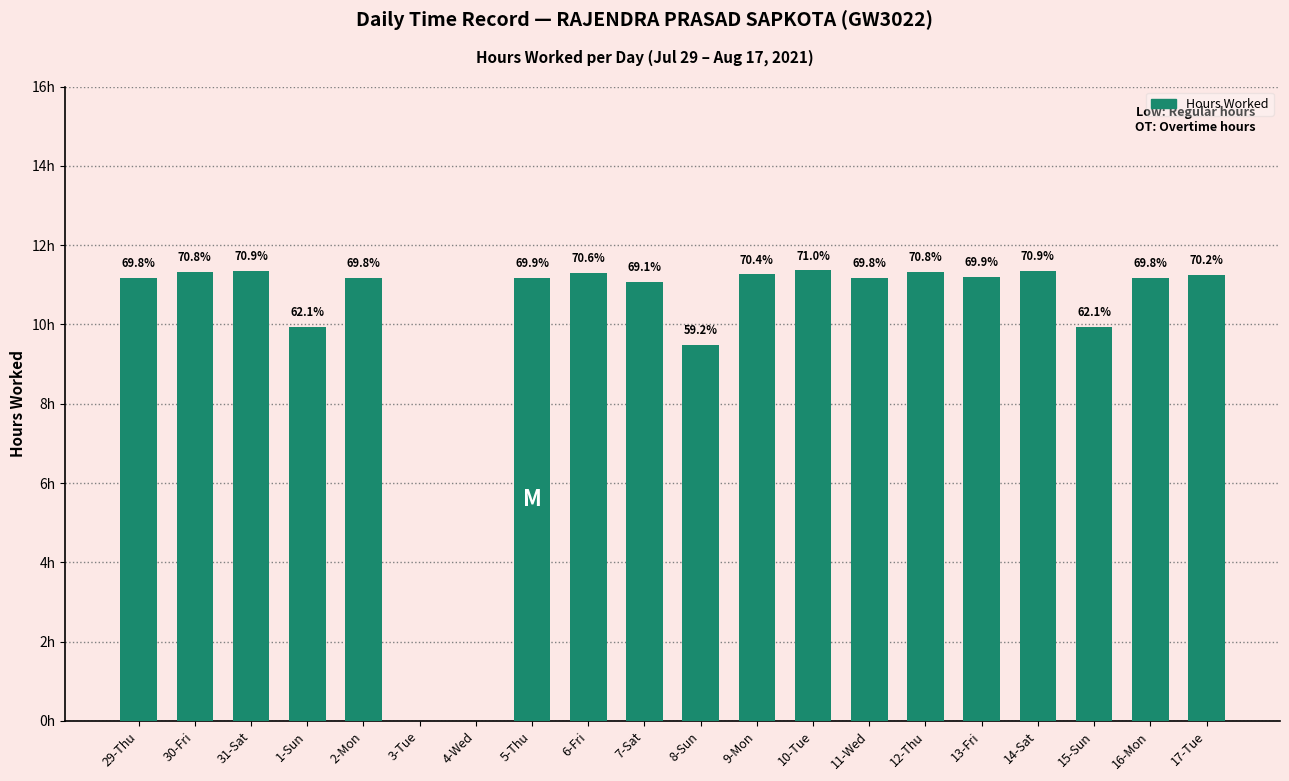

Reading left to right, extract all data points from this chart.

29-Thu=11.2	30-Fri=11.3	31-Sat=11.3	1-Sun=9.9	2-Mon=11.2	3-Tue=0.0	4-Wed=0.0	5-Thu=11.2	6-Fri=11.3	7-Sat=11.1	8-Sun=9.5	9-Mon=11.3	10-Tue=11.4	11-Wed=11.2	12-Thu=11.3	13-Fri=11.2	14-Sat=11.3	15-Sun=9.9	16-Mon=11.2	17-Tue=11.2